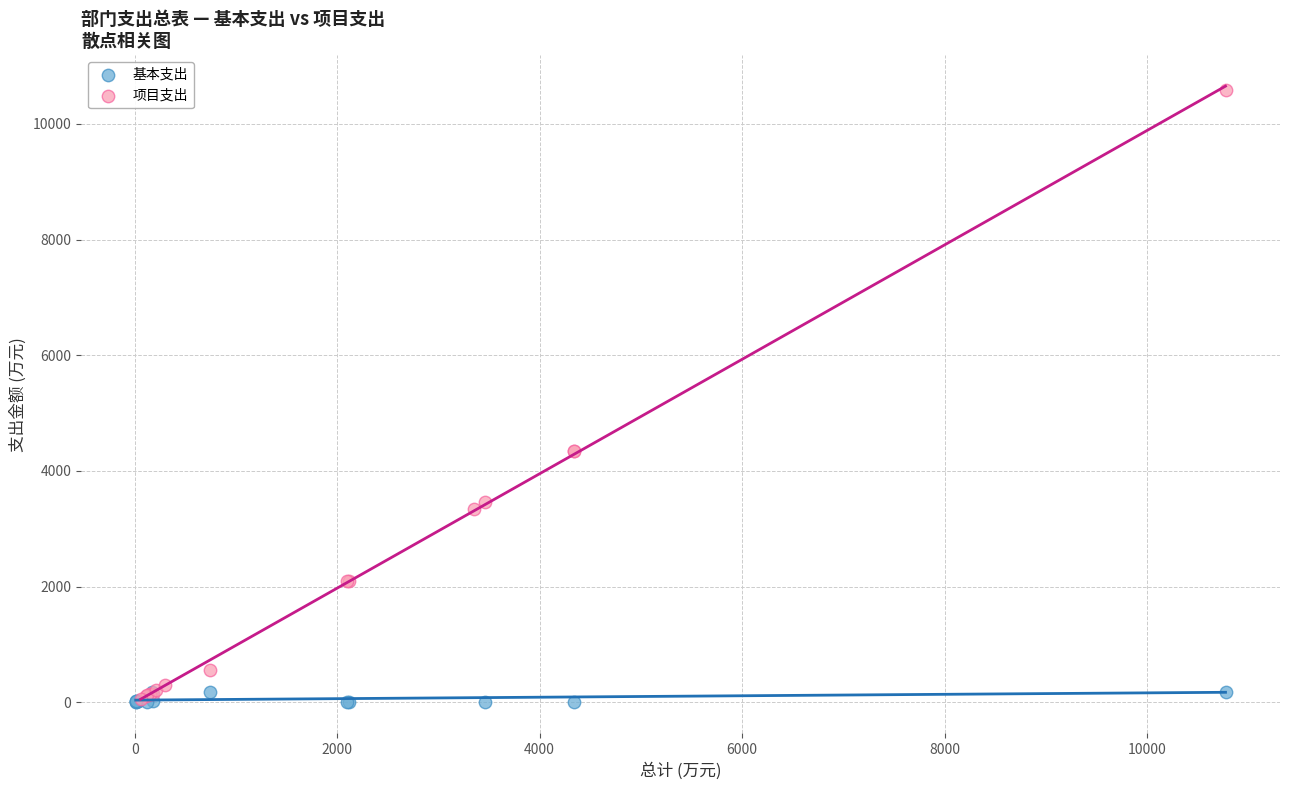

Which series has the widest spread of Y values?

项目支出